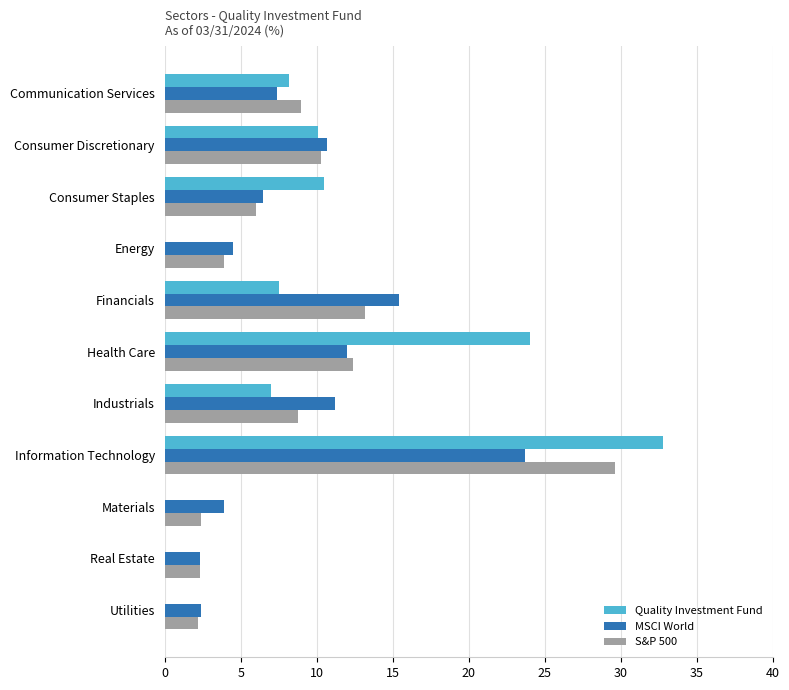

What is the sum of all S&P 500 values?

100.1